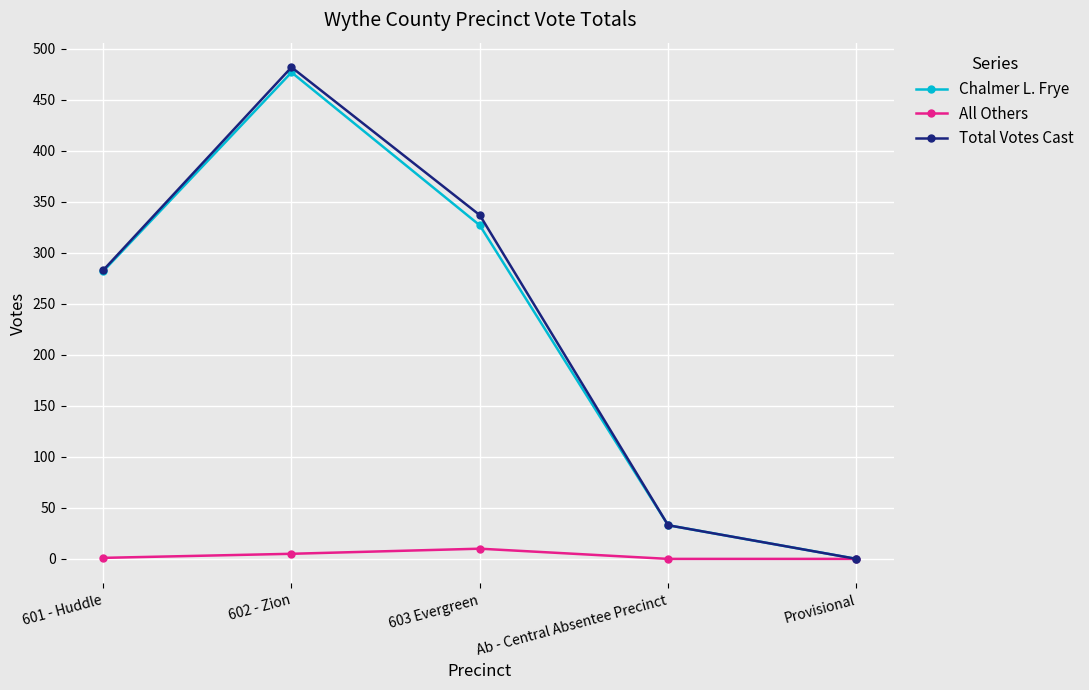

What is the highest value of the Chalmer L. Frye series?

477